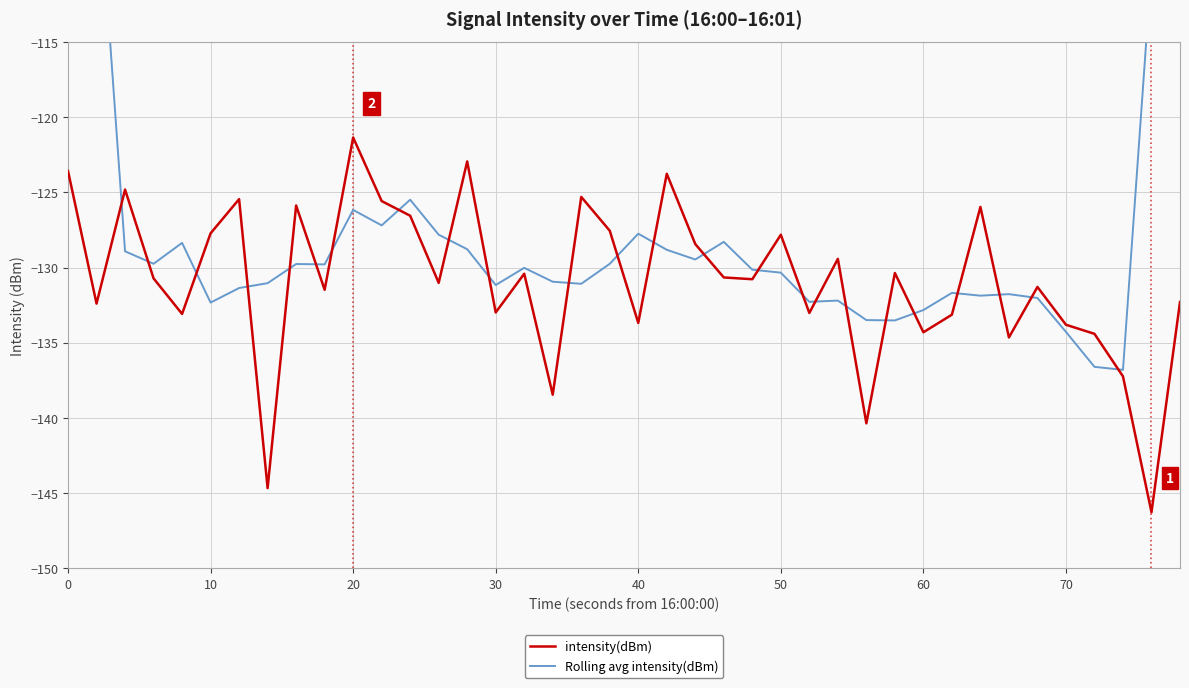

At which label does intensity(dBm) reach its peak?

20